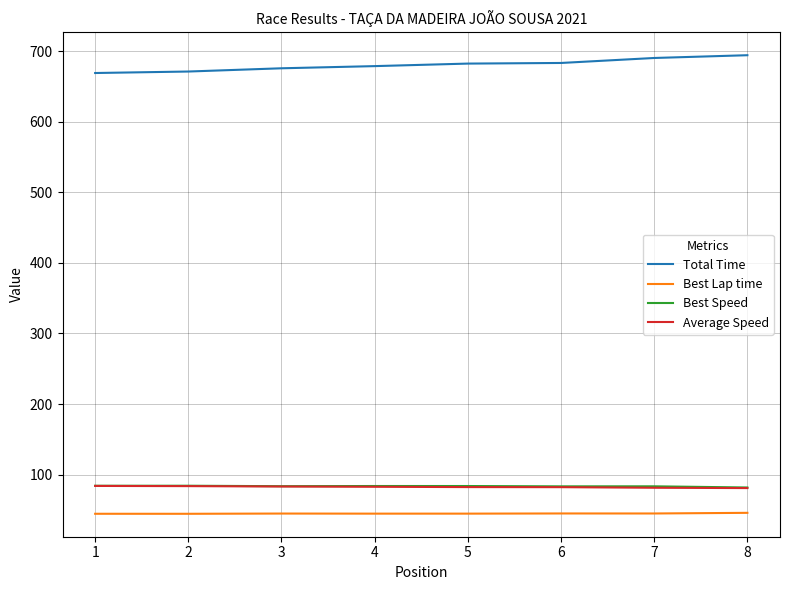

Is it true that Average Speed equals 117.9 at 6?

False